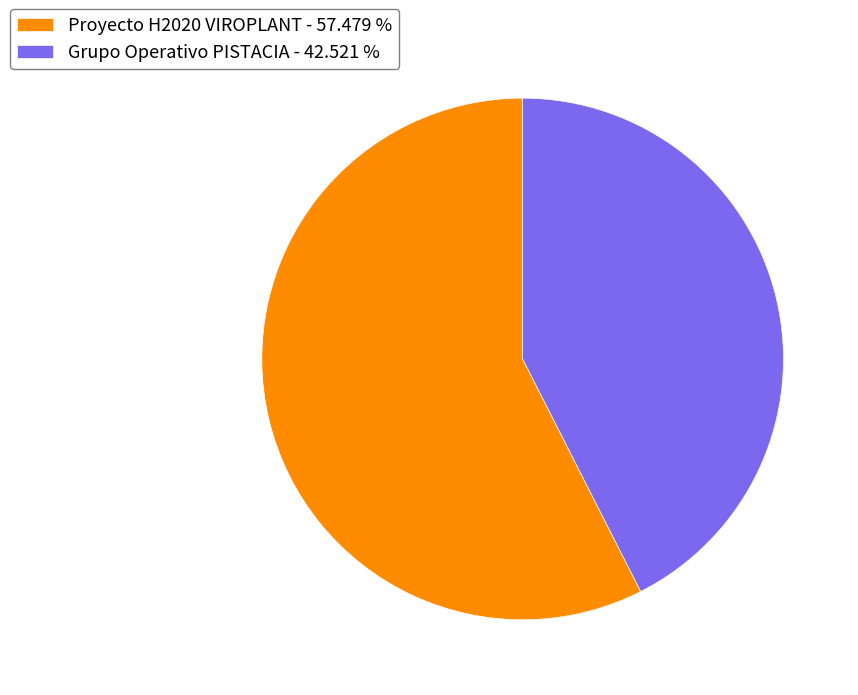

Is the sum of Proyecto H2020 VIROPLANT - 57.479 % and Grupo Operativo PISTACIA - 42.521 % greater than half?

Yes